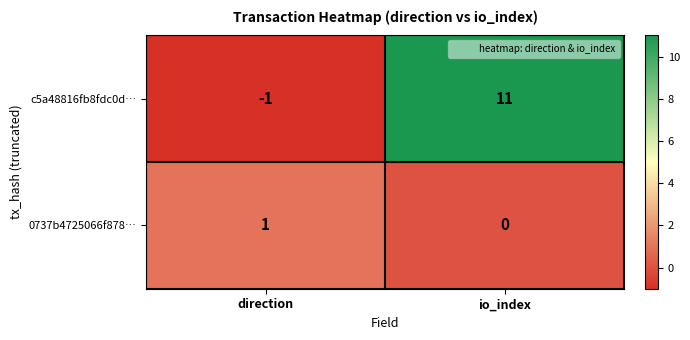

Rank the series by their maximum value, from highest to lowest.

c5a48816fb8fdc0d…, 0737b4725066f878…